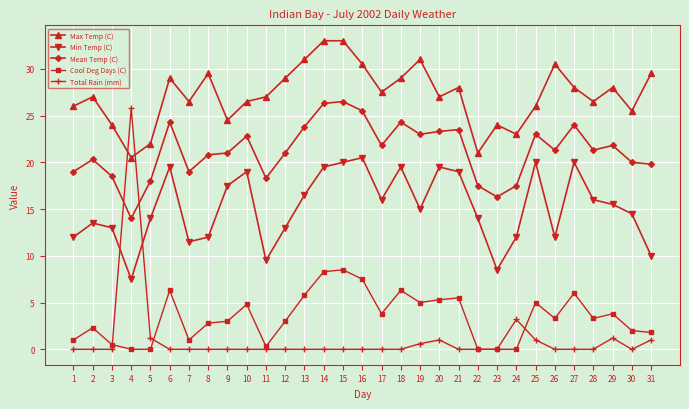

True or false: Max Temp (C) has a value of 47.7 at 29.

False